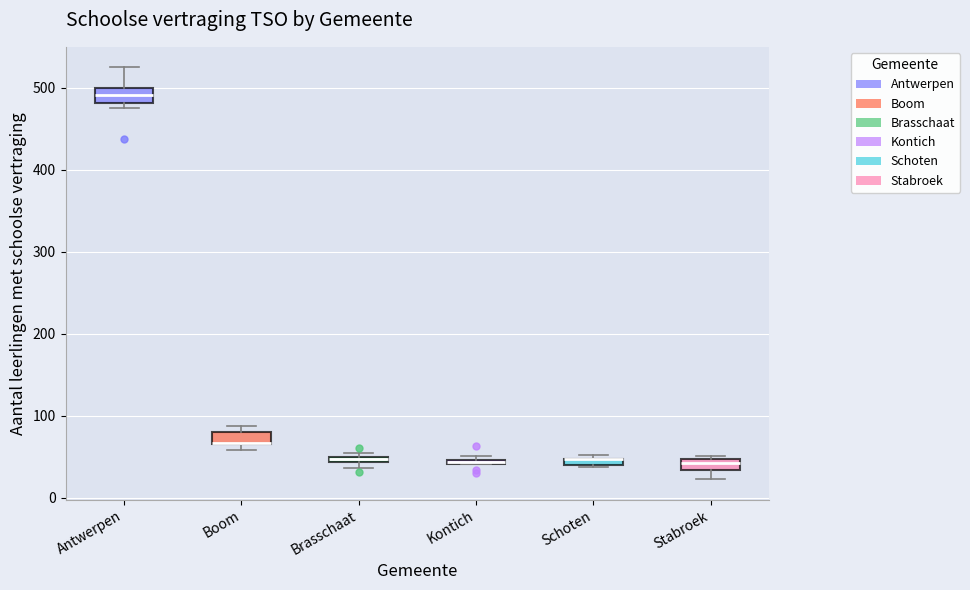

Where does the median line of the box for Antwerpen sit on the y-axis? The values are not printed on the chart, so give them approximately, as read against the axis.

490